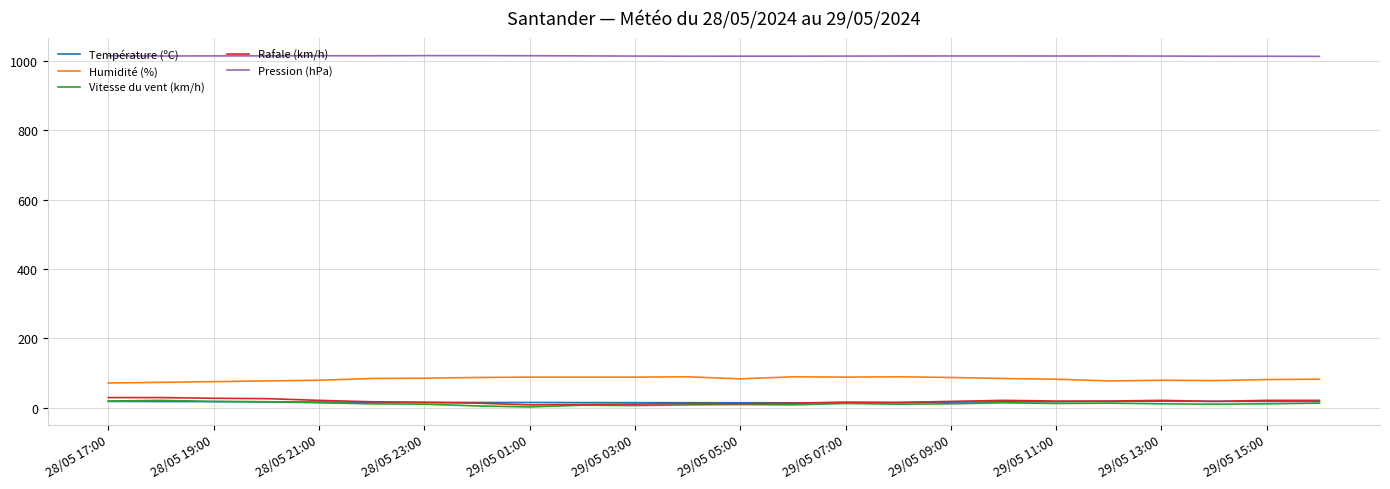

What is the highest value of the Humidité (%) series?

89.0